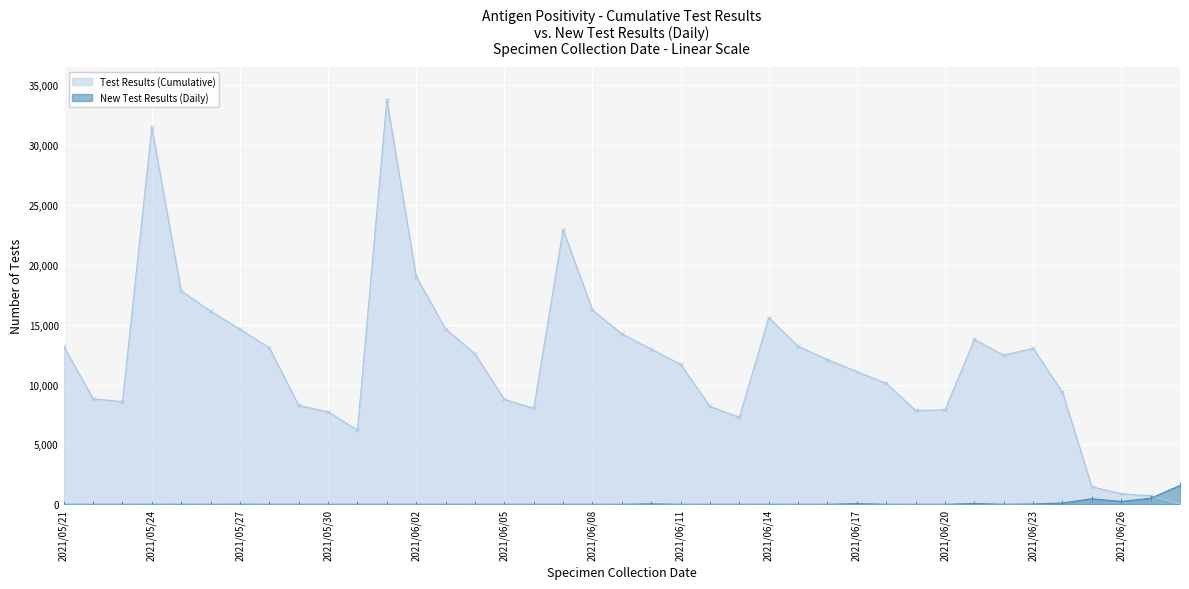

What is the sum of all Test Results (Cumulative) values?

465407